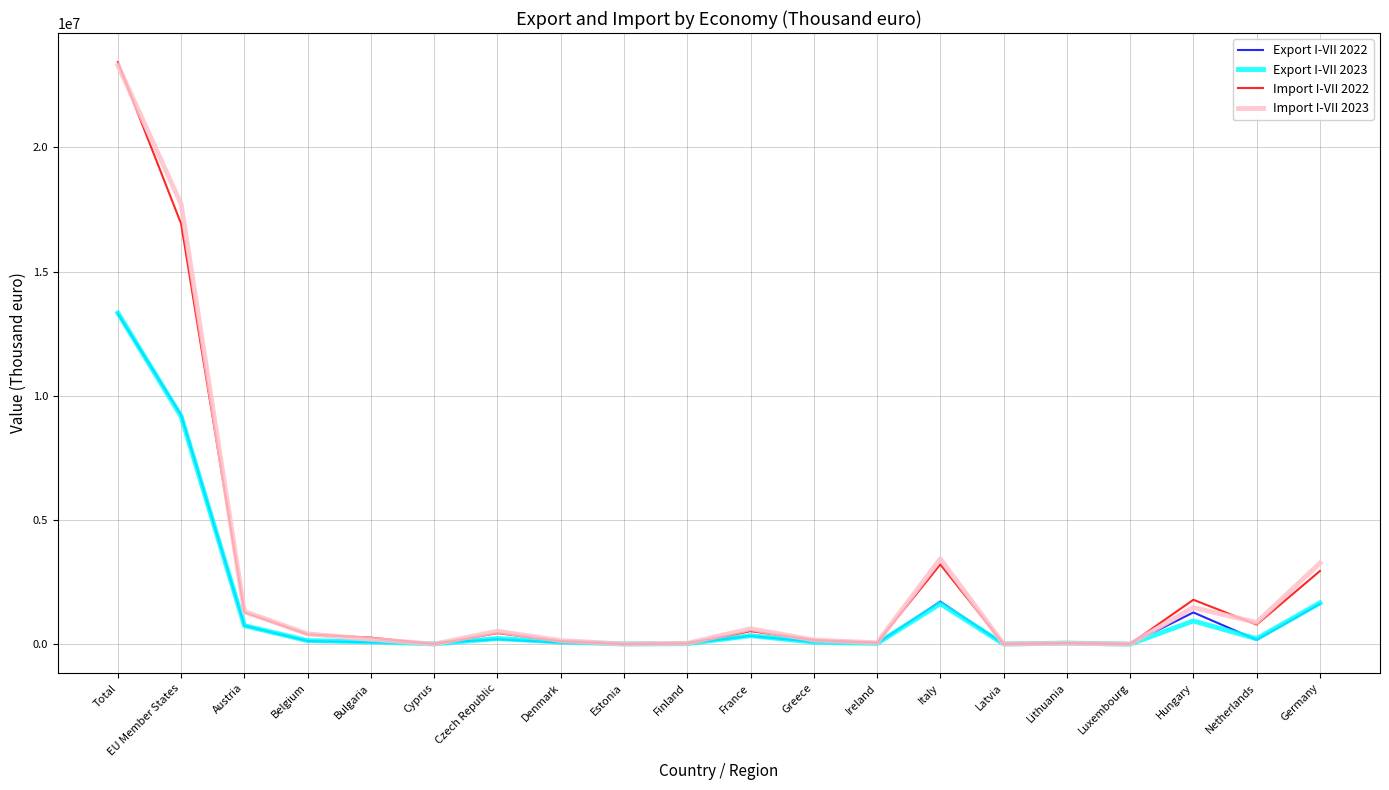

What is the average value of the Import I-VII 2023 series?

2682165